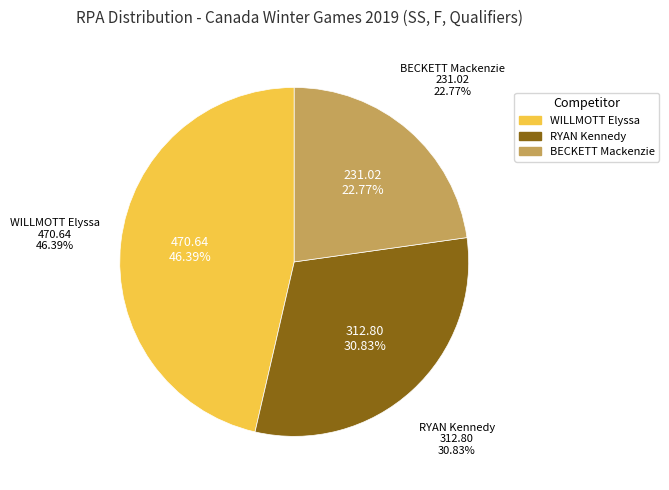

What is the ratio of the value at BECKETT Mackenzie to the value at RYAN Kennedy?

0.7